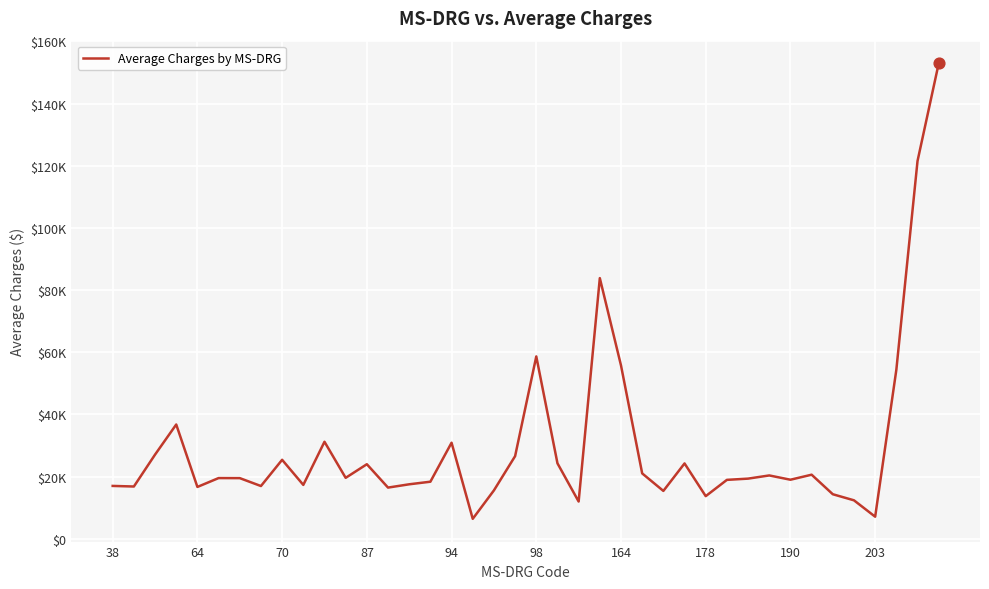

Is this an area chart (filled region under the line)?

No